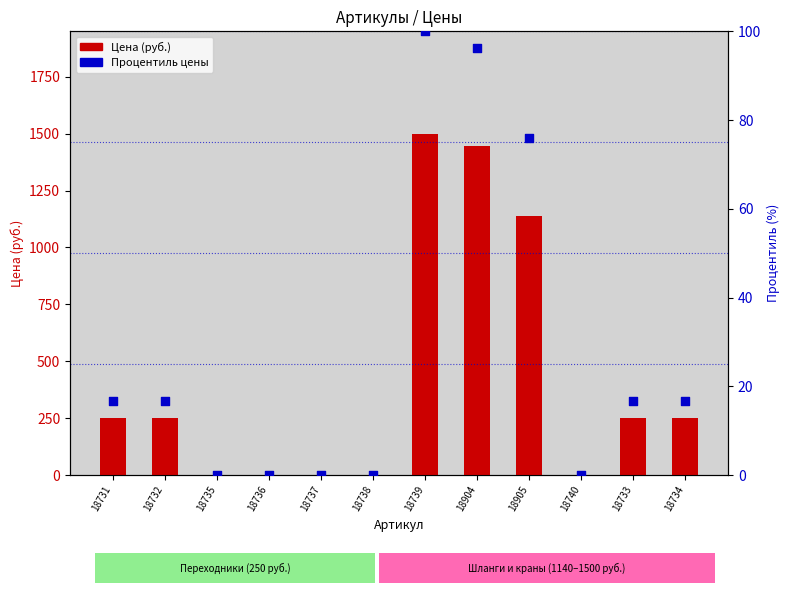

Which series has the largest total across all categories?

Цена (руб.)